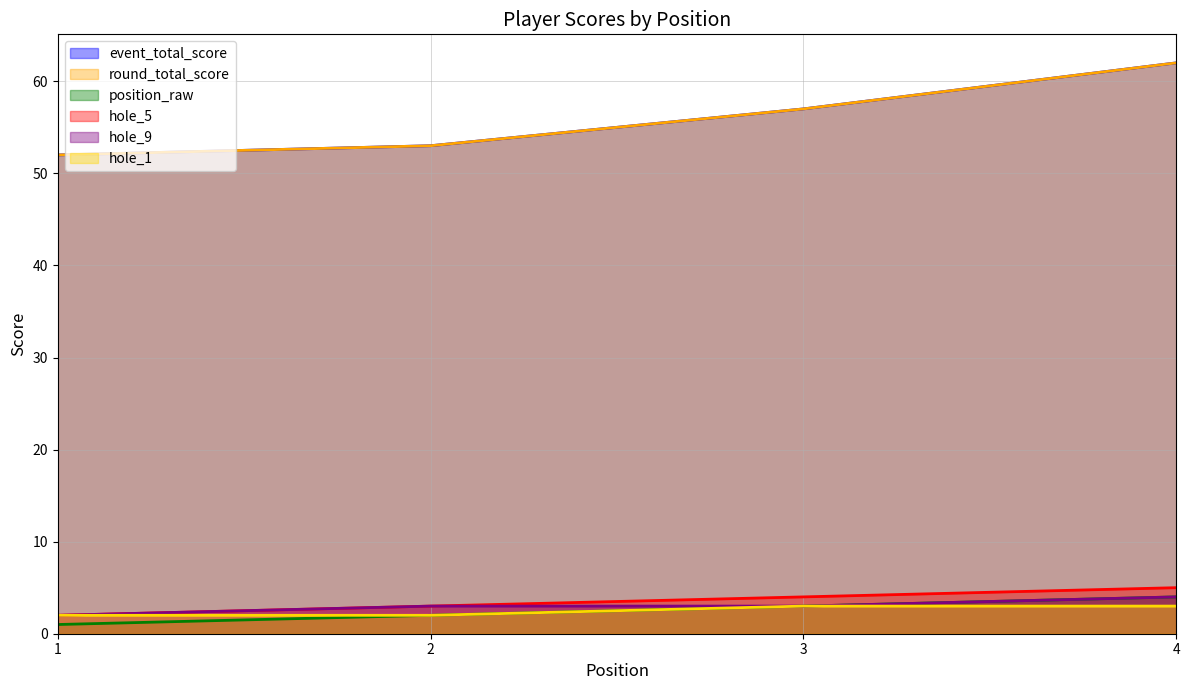

What are all the series names shown in the legend?

event_total_score, round_total_score, position_raw, hole_5, hole_9, hole_1